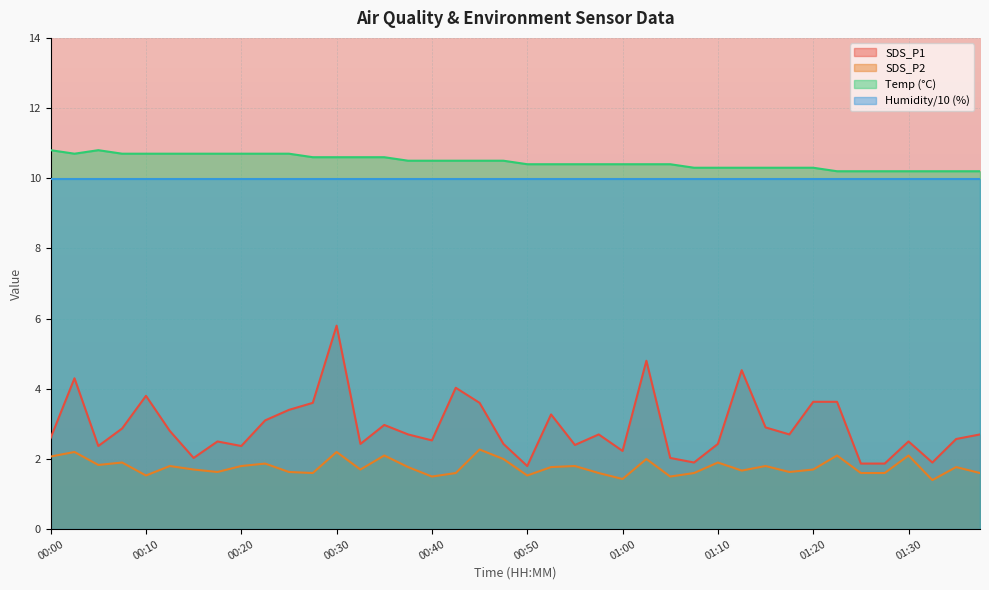

How many lines are shown in the chart?

4